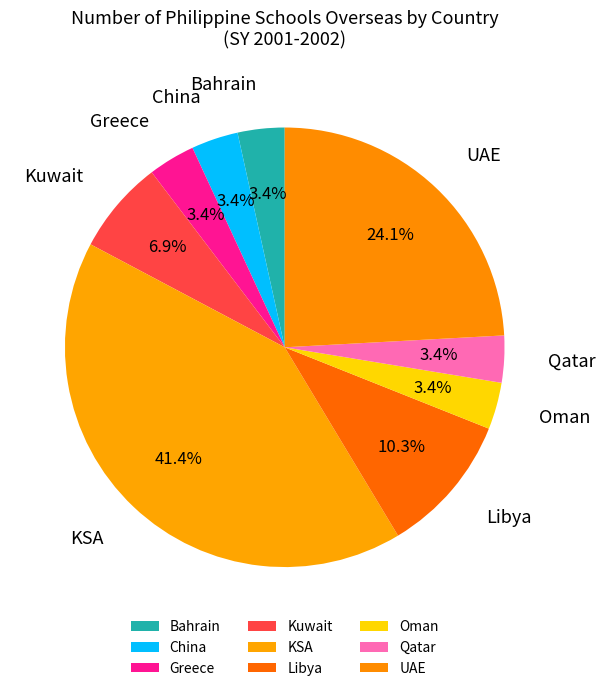

What is the largest slice in the pie chart?

KSA